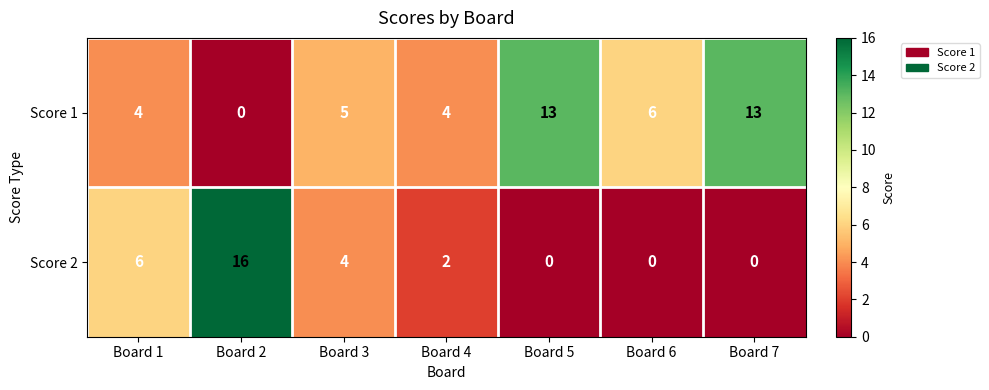

At which category does the chart reach its peak across all series?

Board 2